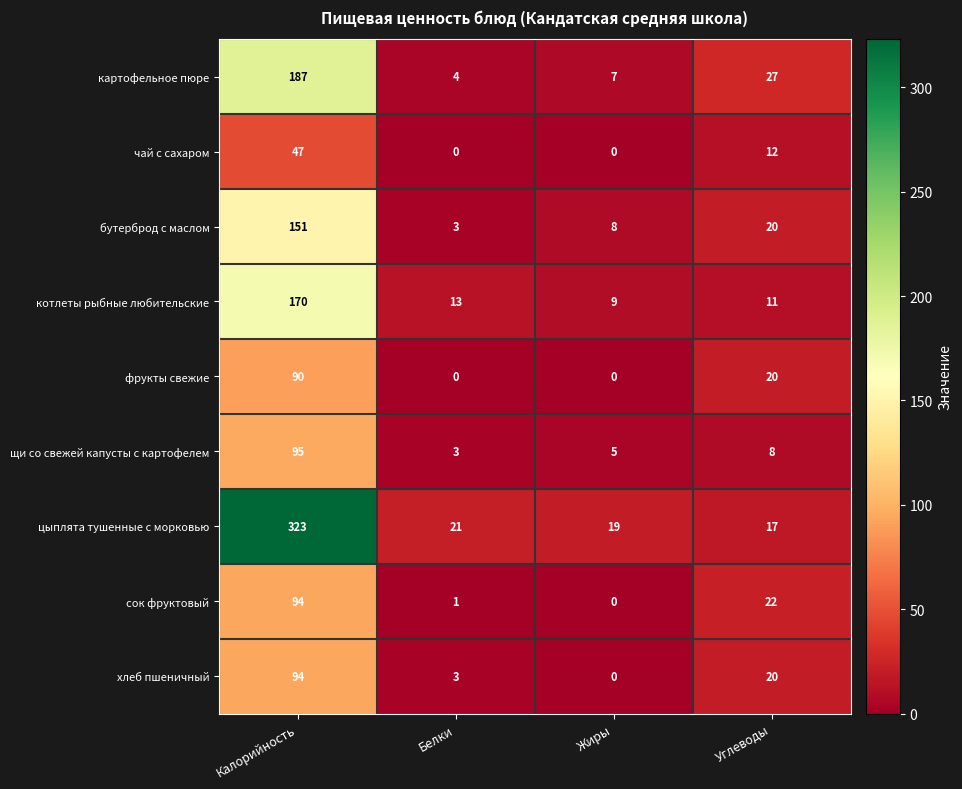

What is the greatest value displayed?

323